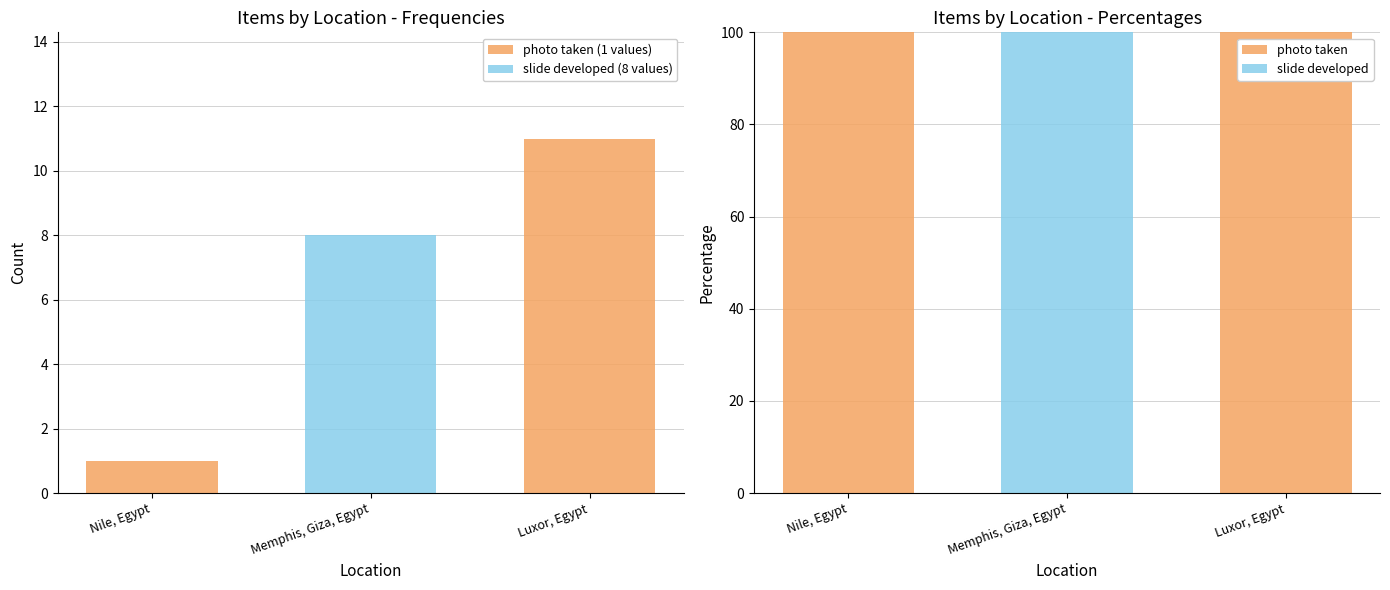

At which label is slide developed closest to 50?

Nile, Egypt